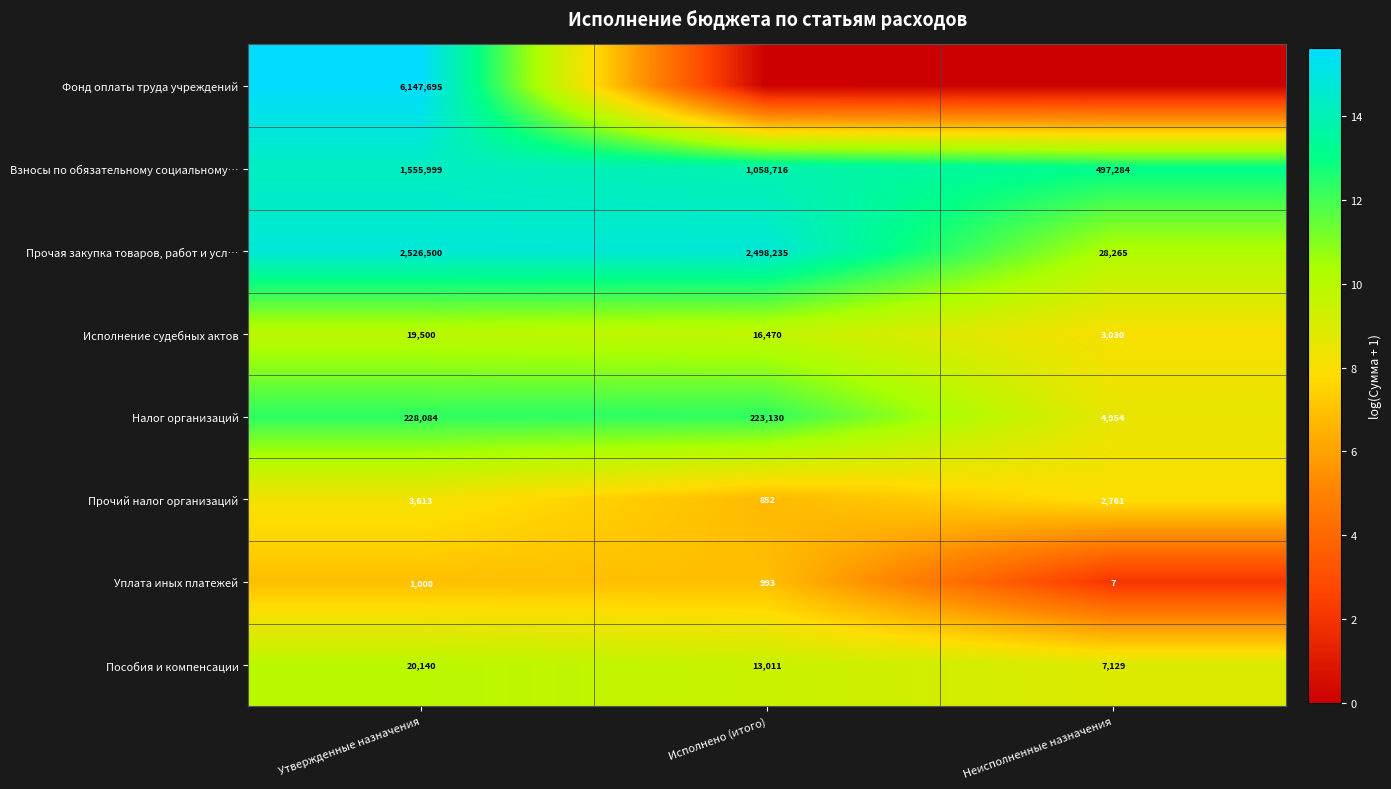

True or false: Прочая закупка товаров, работ и усл… has a value of 7171 at Неисполненные назначения.

False